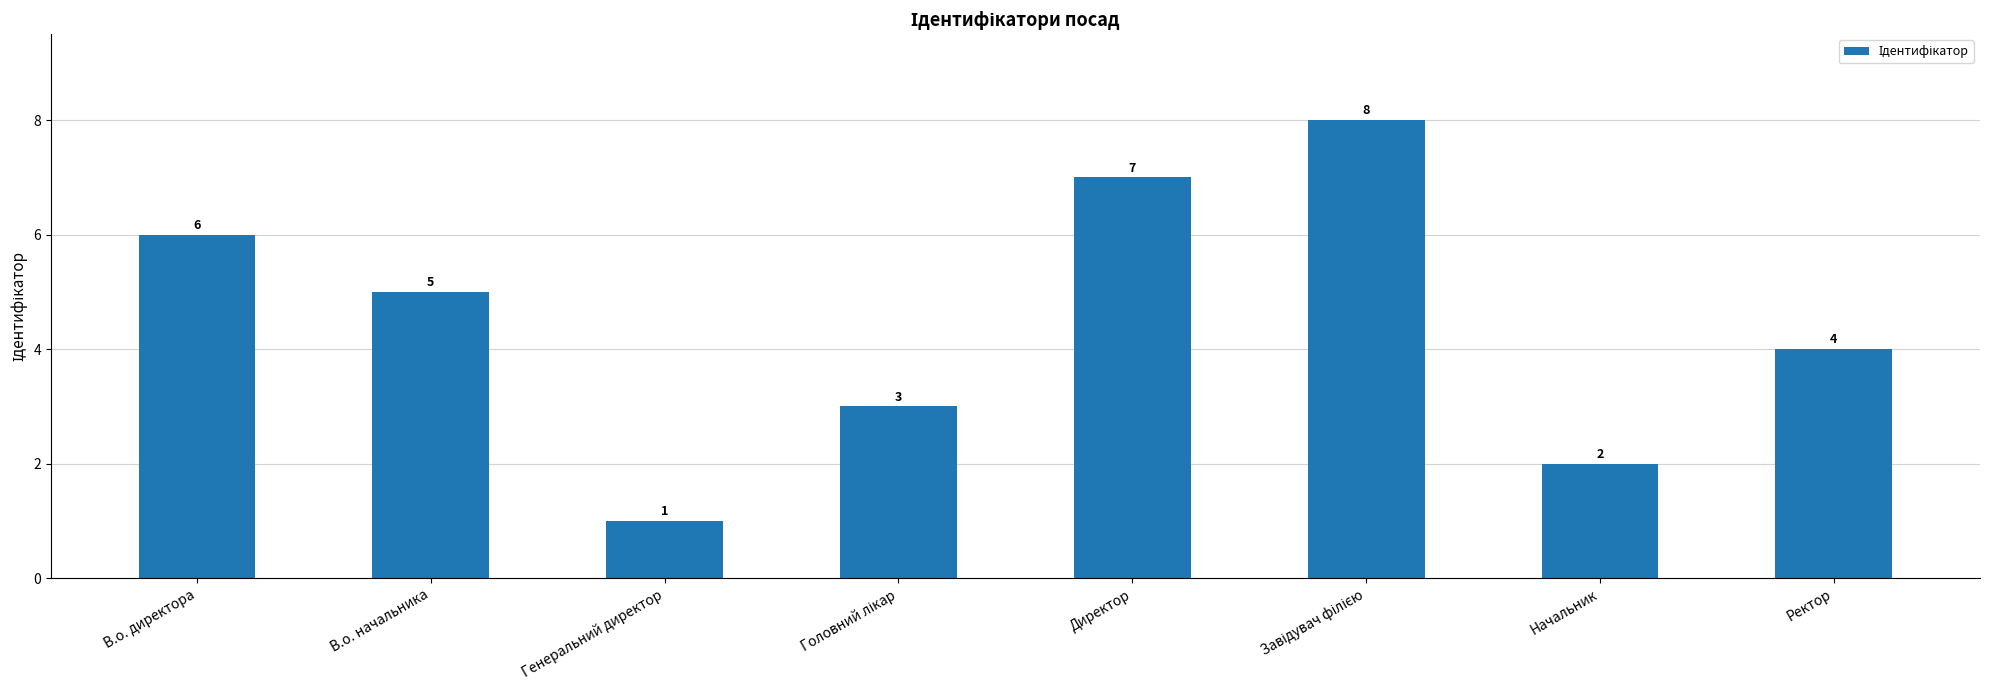

Reading right to left, transcribe all the data shown in this chart.

4	2	8	7	3	1	5	6